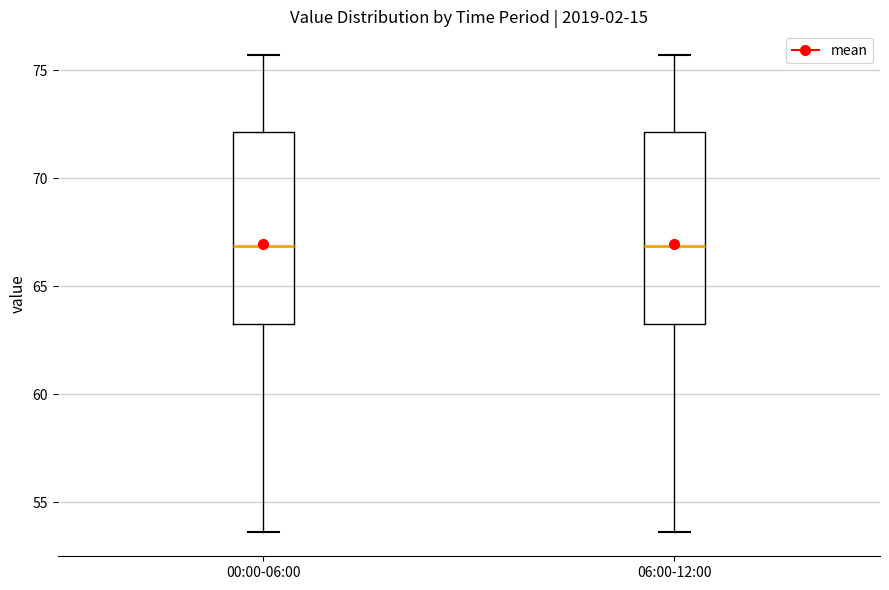

Reading left to right, read every box against the y-axis: the position of its median line, the range the box covers, and the ends of its whiskers. The values are not printed on the chart, so give them approximately, as read against the axis.

00:00-06:00: median 67.0, box 63.5 to 72.0, whiskers 53.5 to 75.5
06:00-12:00: median 67.0, box 63.5 to 72.0, whiskers 53.5 to 75.5